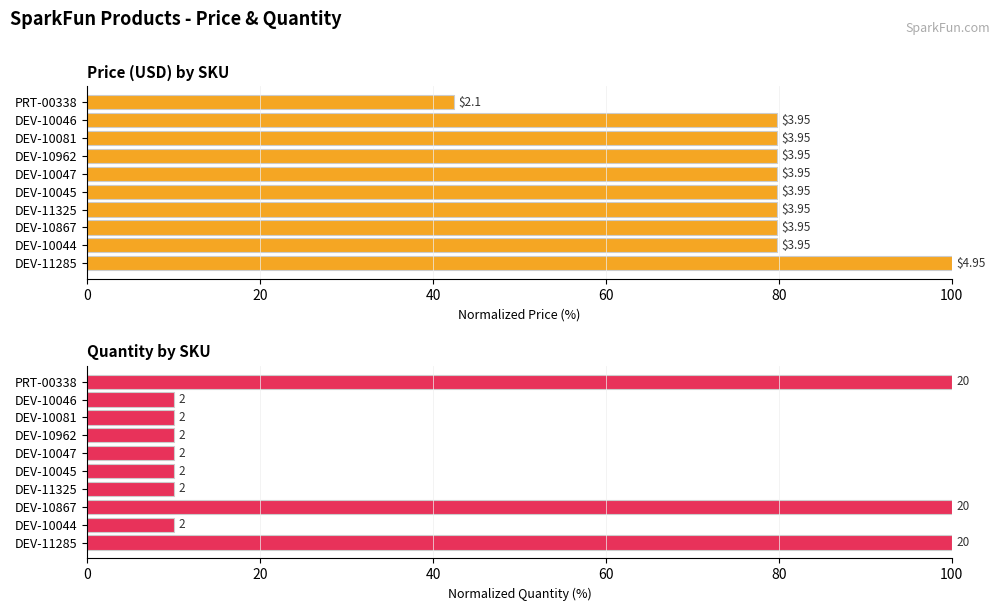

Between 20 and 6, which series saw the biggest shift?

Price (USD)